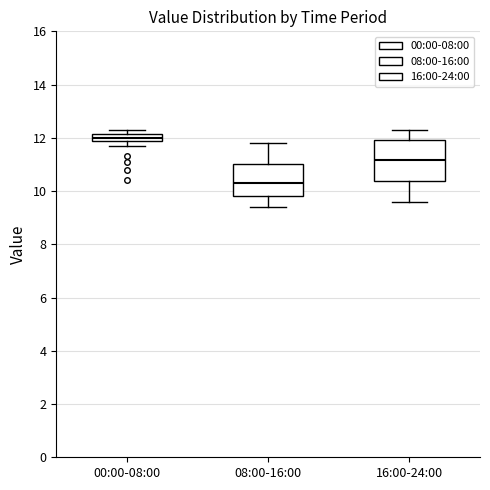

Where is the upper edge of the box for 00:00-08:00 on the y-axis? The values are not printed on the chart, so give them approximately, as read against the axis.

12.2